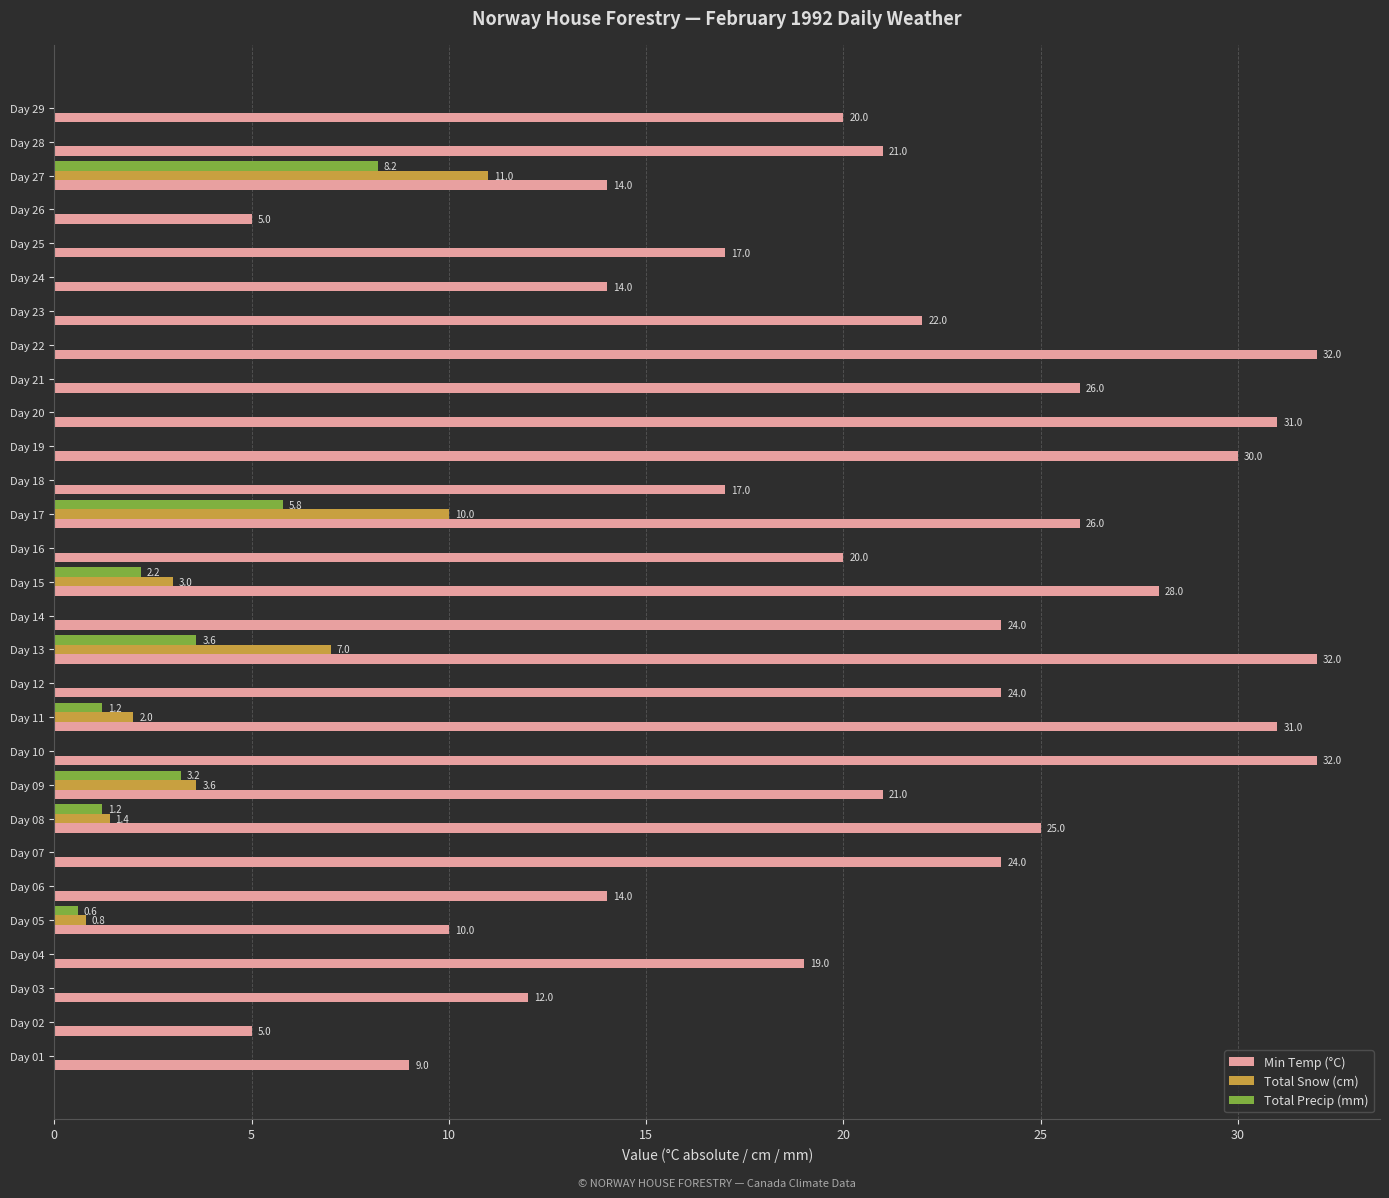

What are all the series names shown in the legend?

Min Temp (°C), Total Snow (cm), Total Precip (mm)